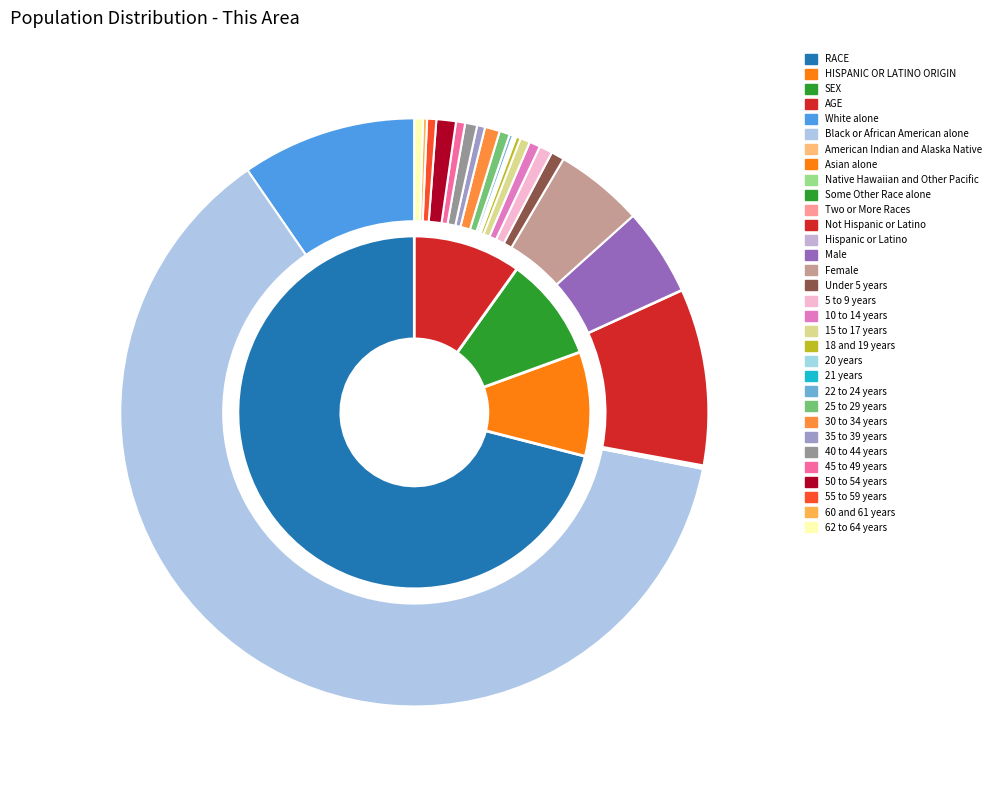

How many slices are in this pie chart?

28